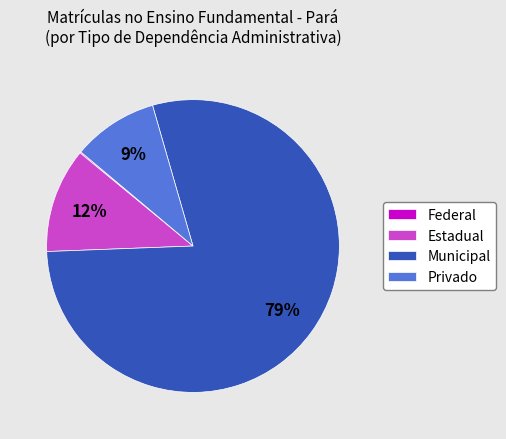

To the nearest percent, what percentage of the pie is Estadual?

12%